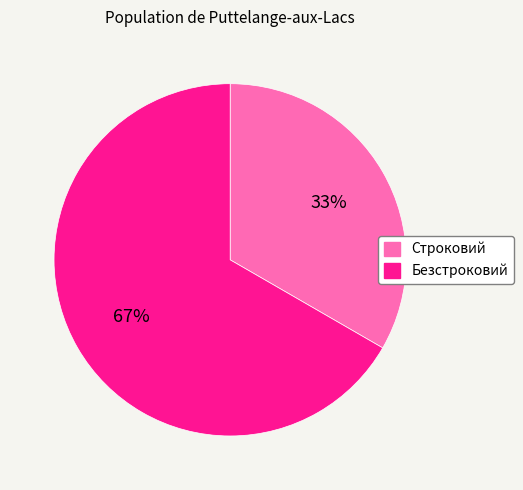

To the nearest percent, what is the average slice percentage?

50%